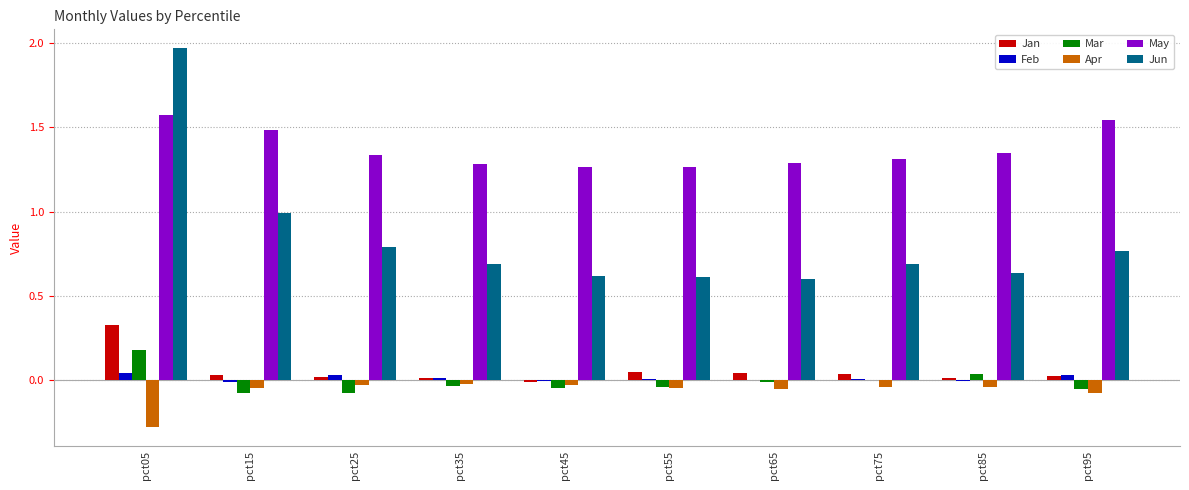

What are all the series names shown in the legend?

Jan, Feb, Mar, Apr, May, Jun